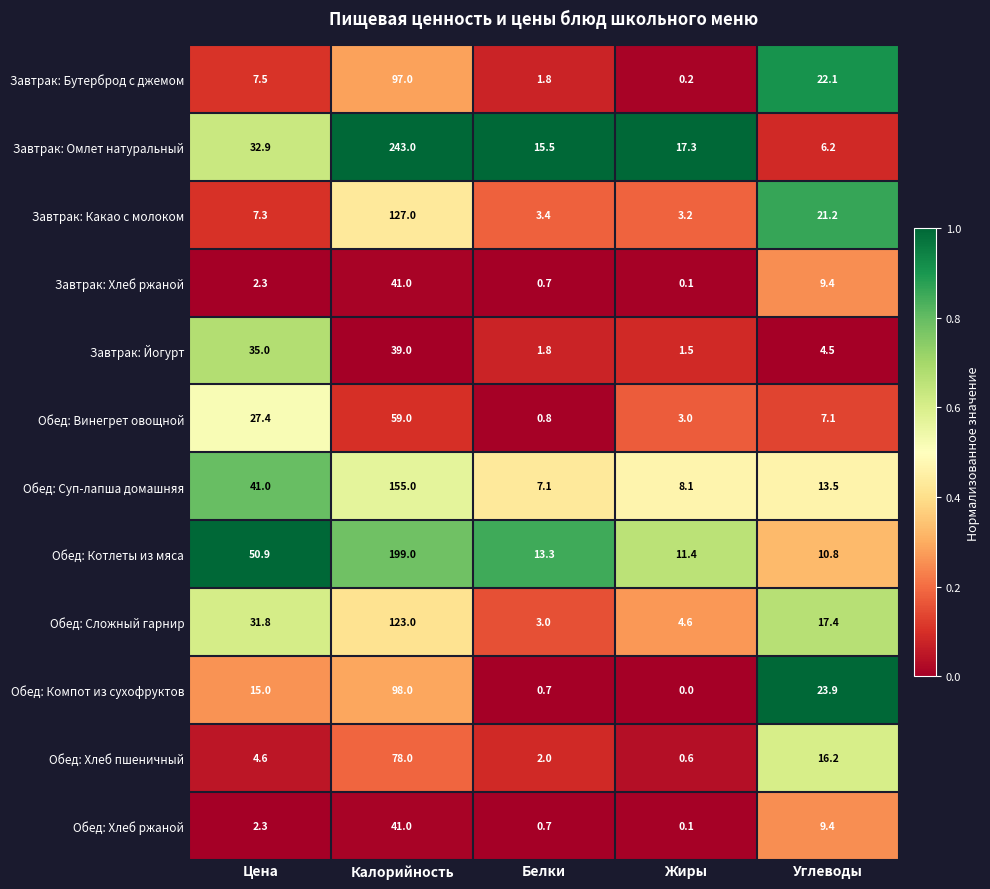

List the labels in order of Обед: Винегрет овощной value, largest first.

Калорийность, Цена, Углеводы, Жиры, Белки